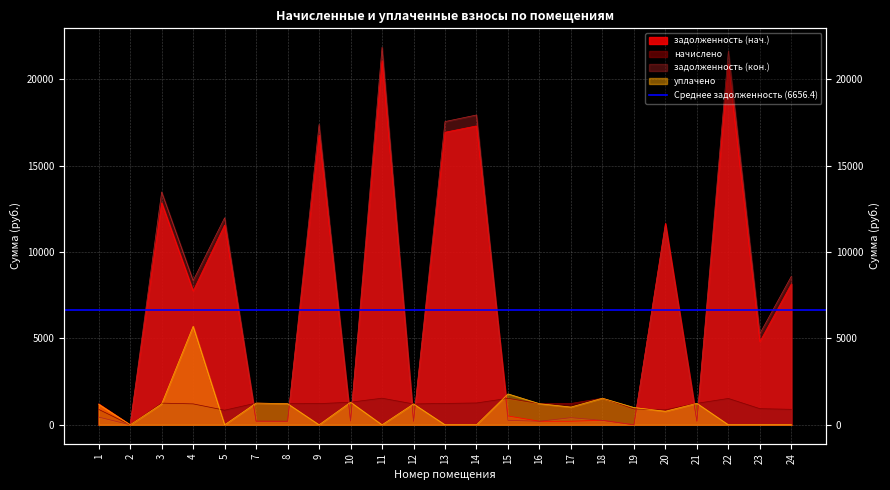

At 16, list the series in order from largest to smallest.

начислено, уплачено, задолженность (нач.), задолженность (кон.)